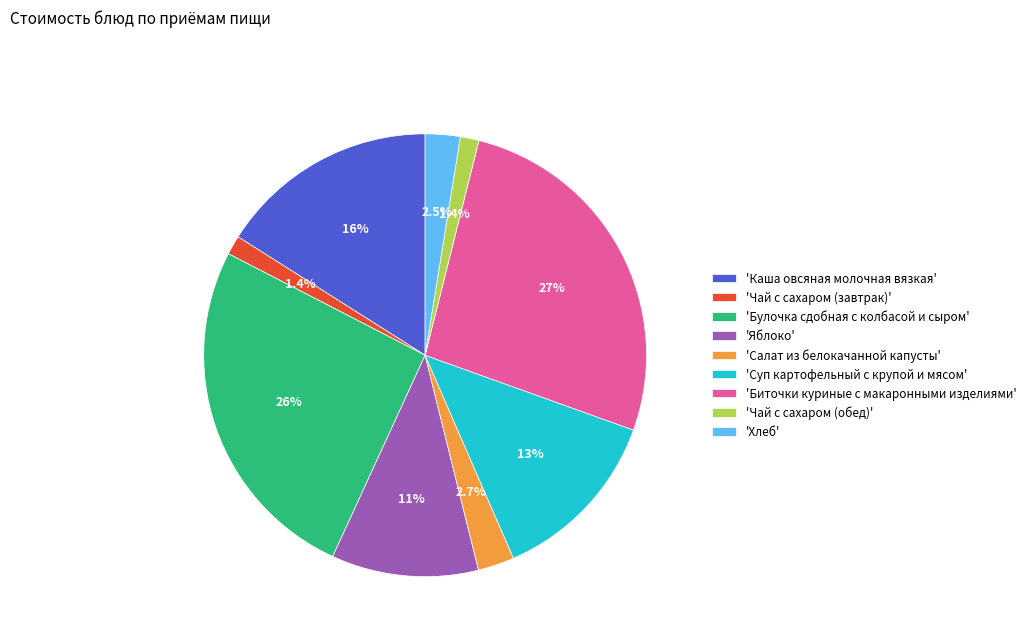

Which category has the biggest portion of the pie?

'Биточки куриные с макаронными изделиями'